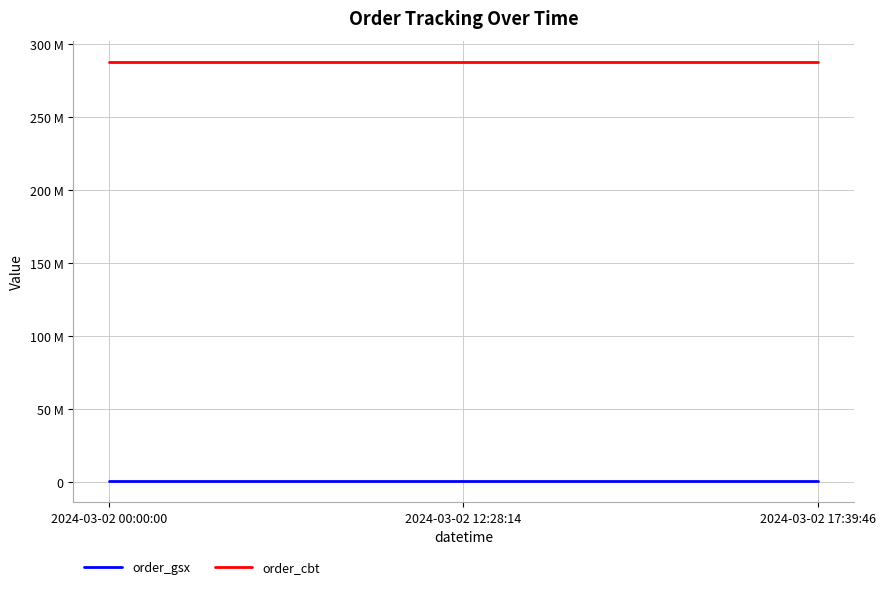

Rank the series by their maximum value, from highest to lowest.

order_cbt, order_gsx